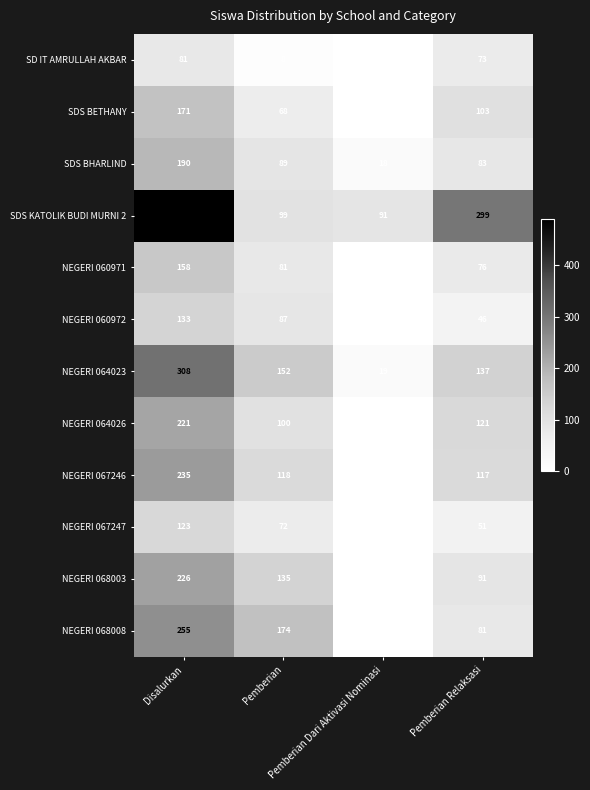

At how many categories does at least one series exceed 143?

3